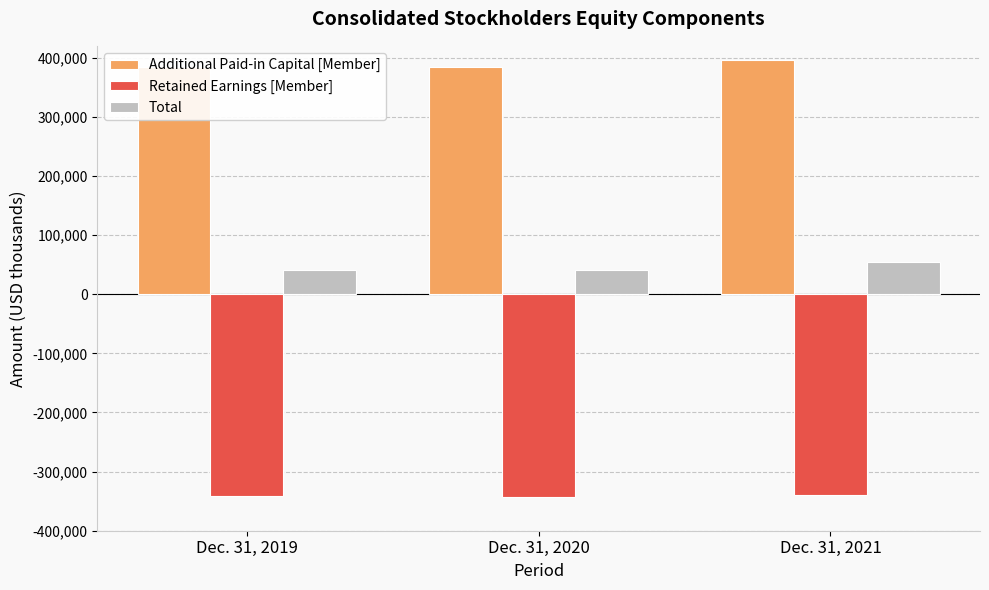

Which series has the largest total across all categories?

Additional Paid-in Capital [Member]